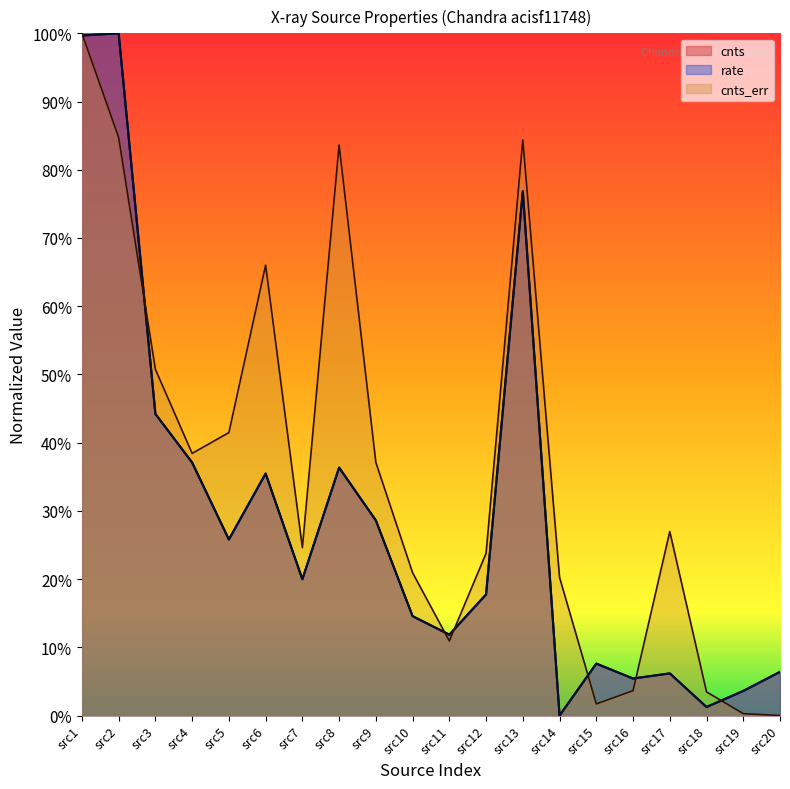

Does the chart display data point markers on the line(s)?

No